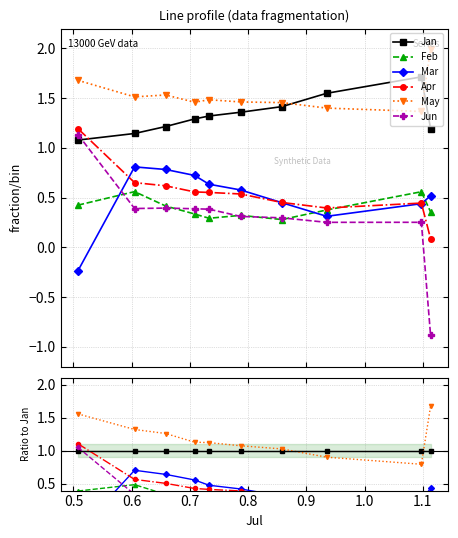

Which series has the largest range (max minus min)?

Jun